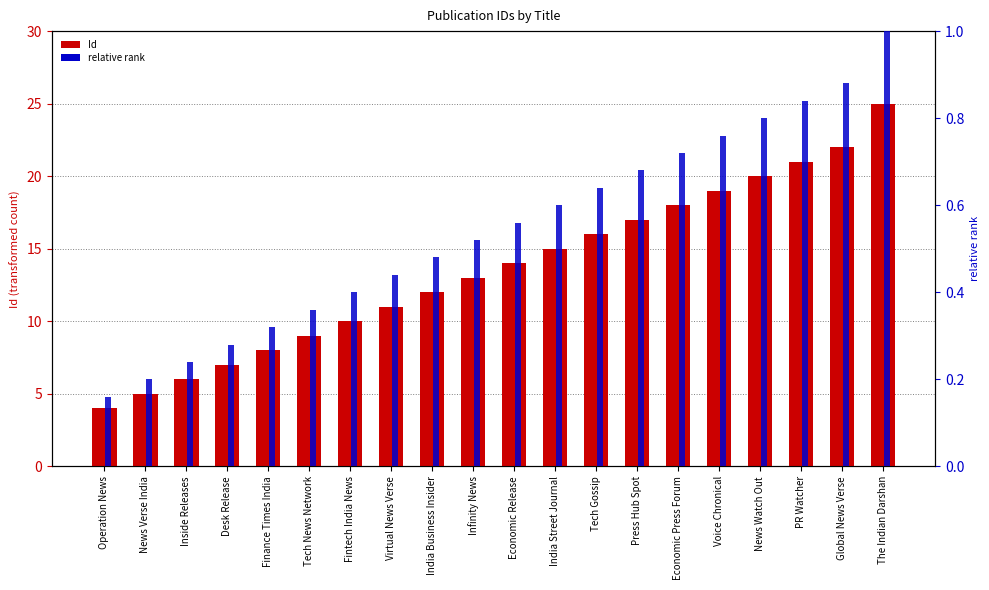

How many data points does each series have?

20